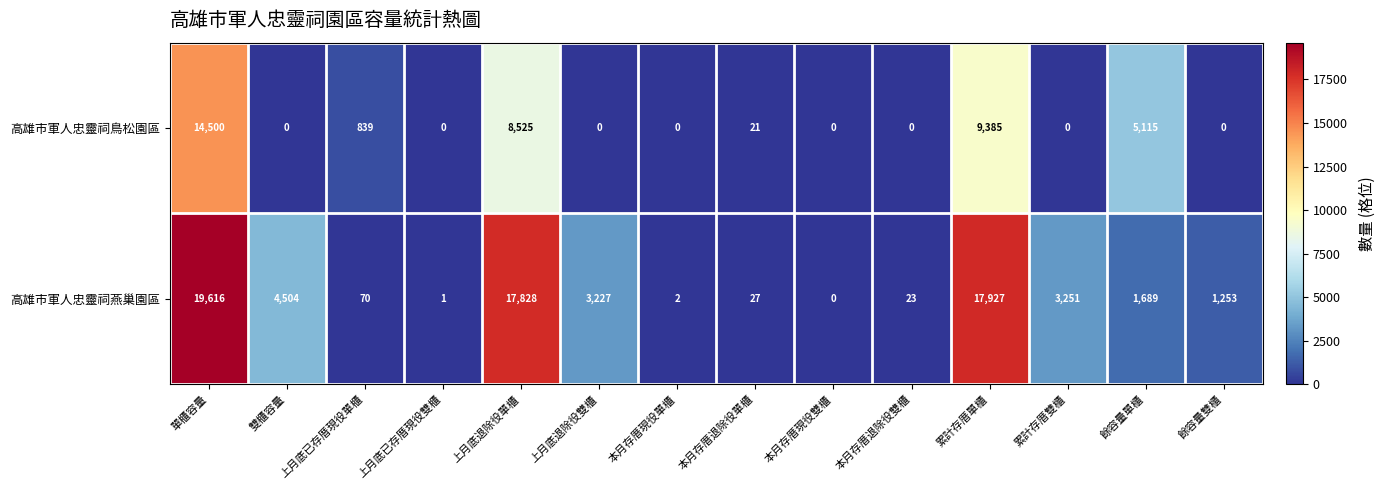

What is the difference between the second highest and minimum values in the 高雄市軍人忠靈祠鳥松園區 series?

9385